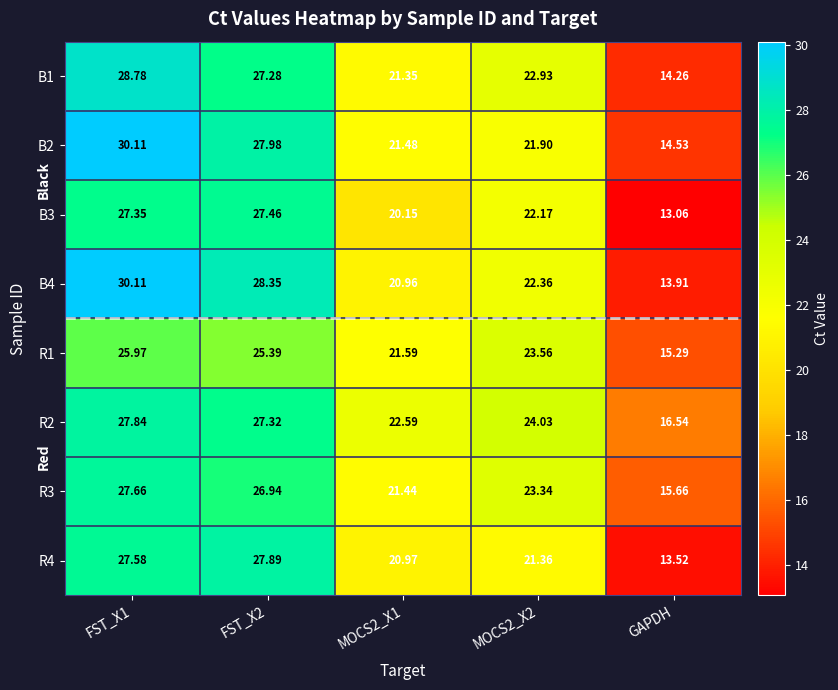

Is the value of B3 at FST_X1 greater than the value of B4 at MOCS2_X1?

Yes